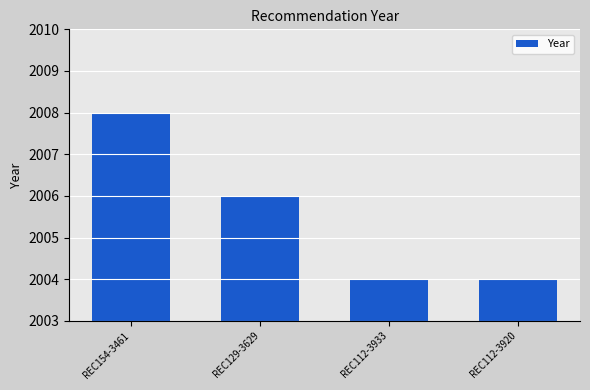

Reading left to right, transcribe all the data shown in this chart.

REC154-3461=2008	REC129-3629=2006	REC112-3933=2004	REC112-3920=2004